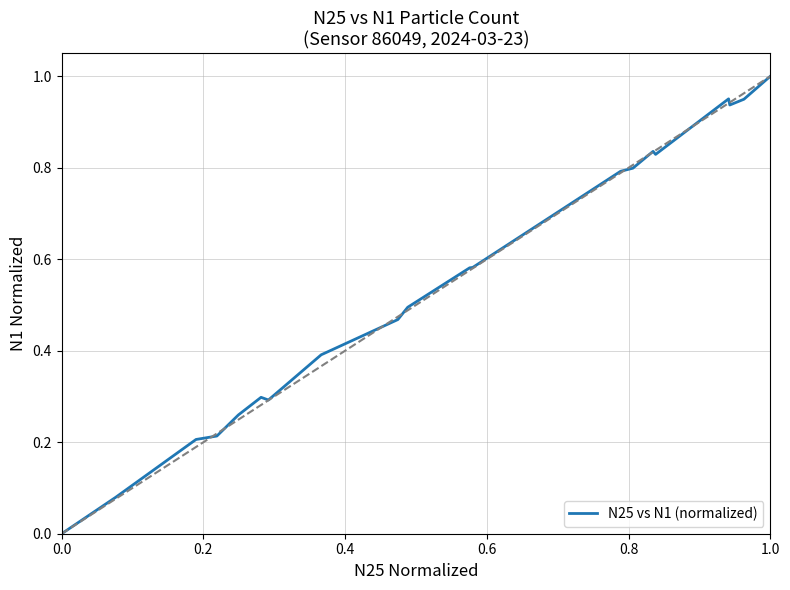

What is the average value?

0.5